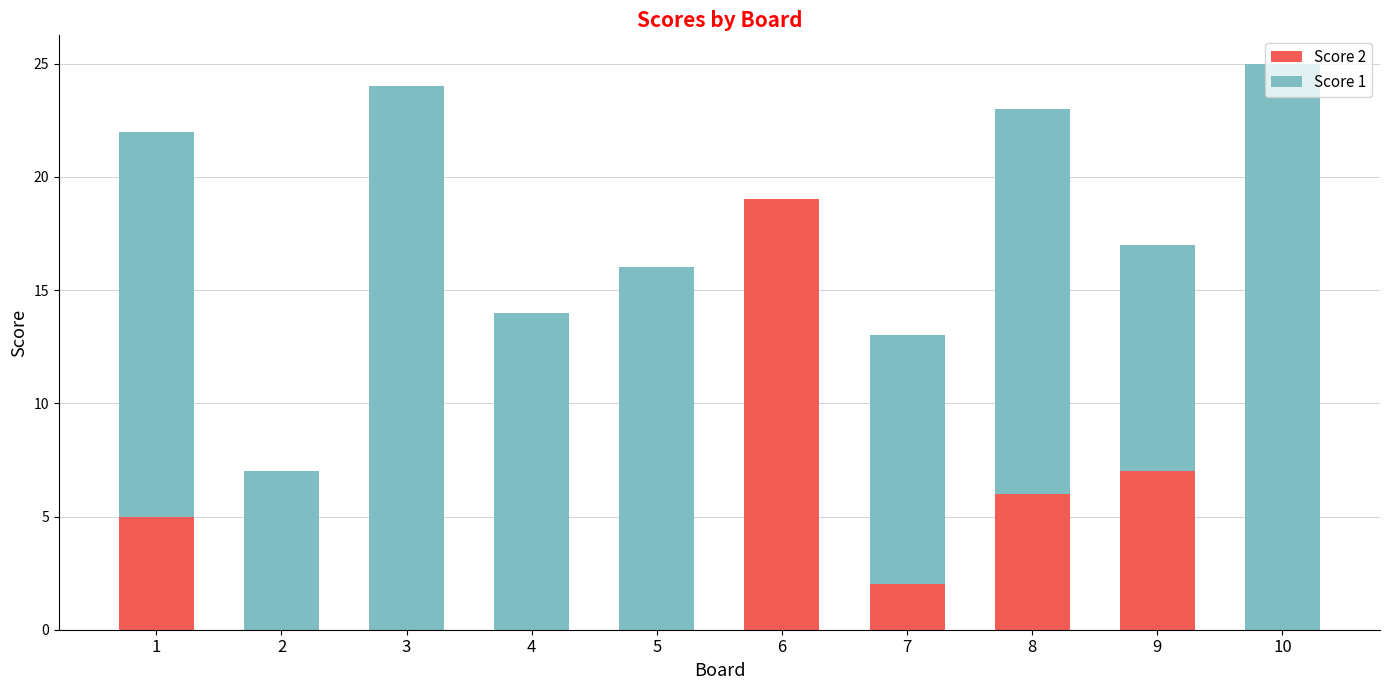

True or false: Score 2 has a value of 0 at 2.

True